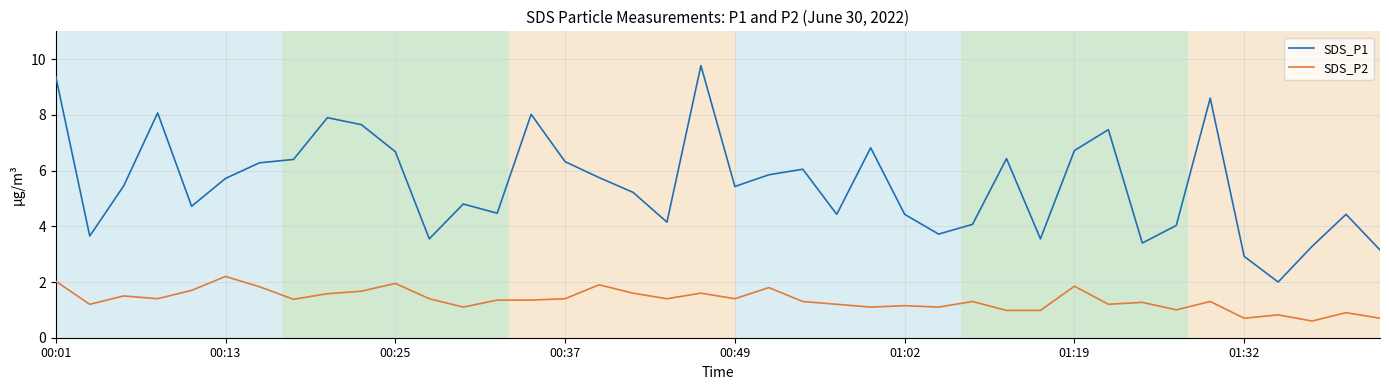

What is the difference between the maximum and minimum values in the SDS_P1 series?

7.8